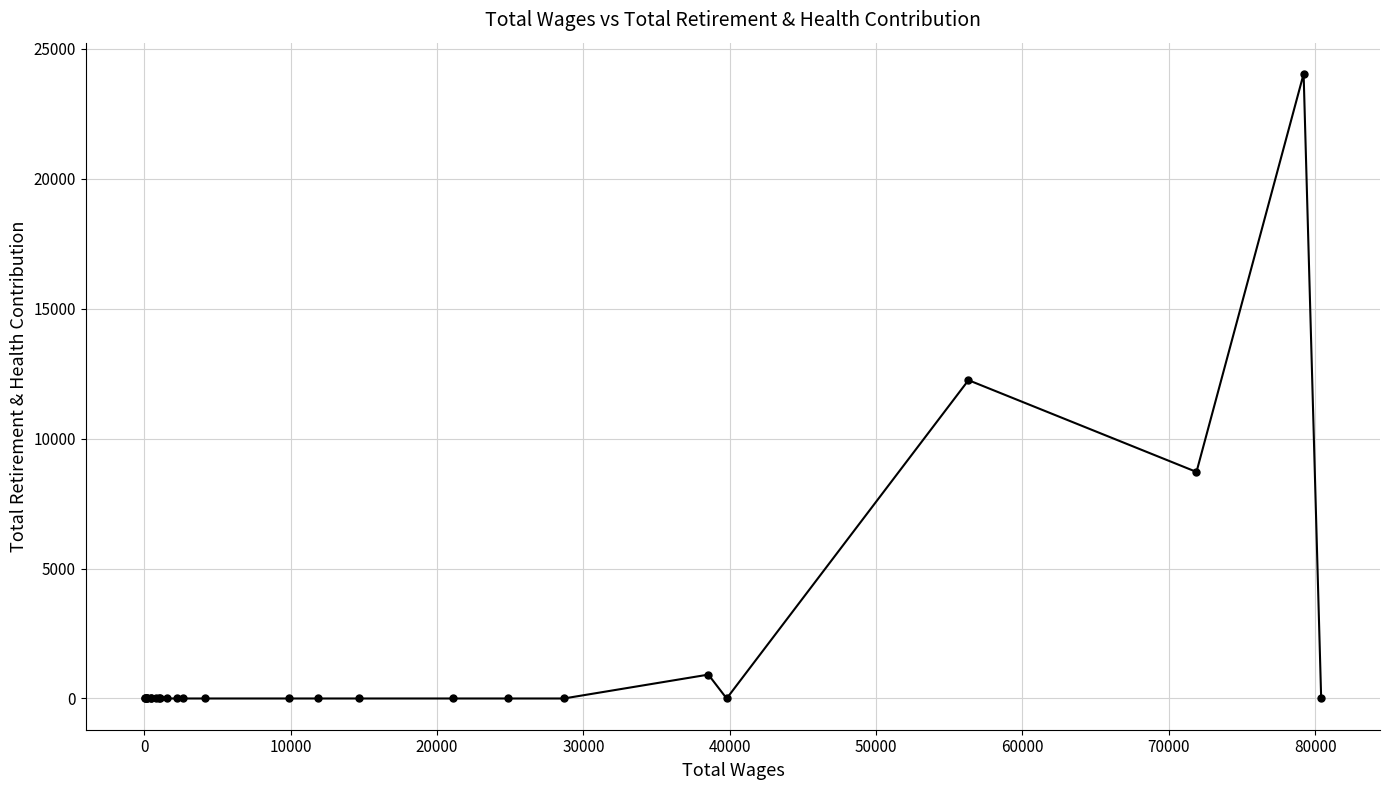

True or false: there are more than 0 points higher than both neighbors.

True